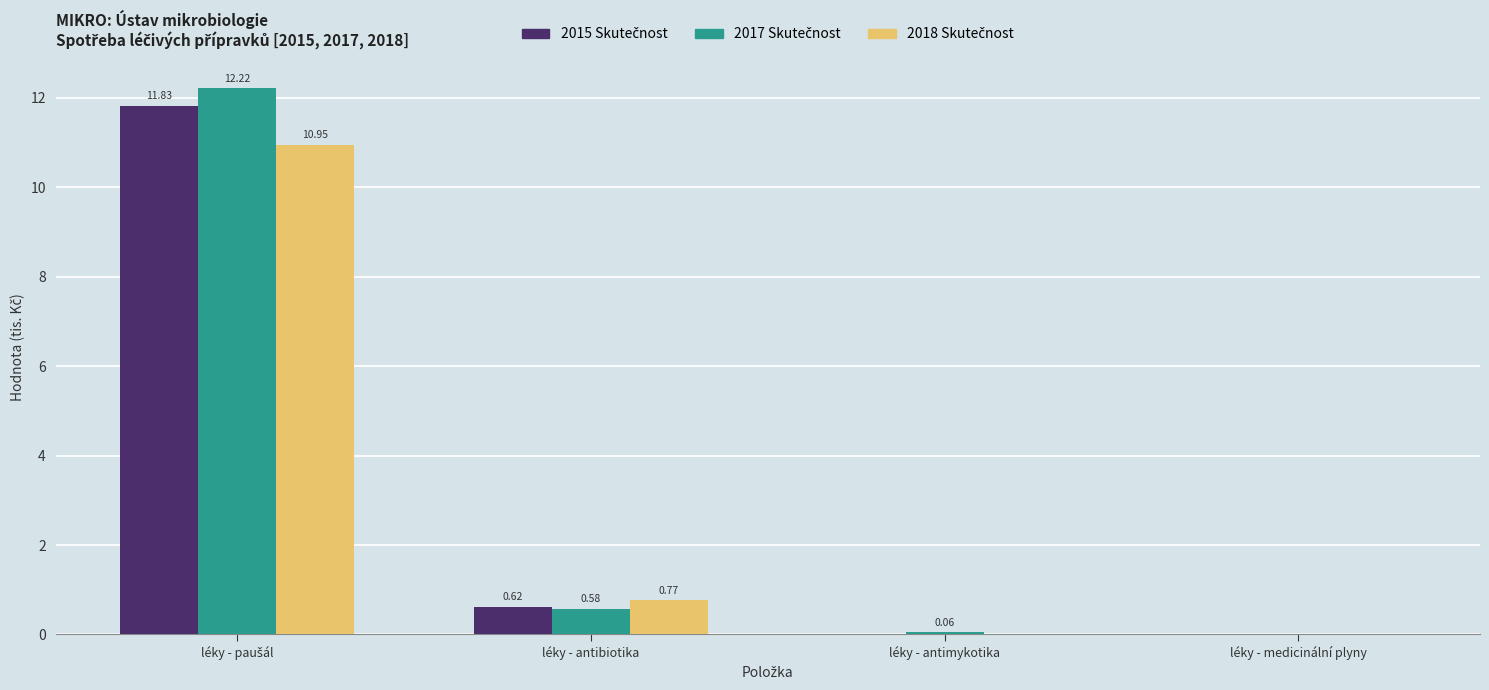

Reading right to left, extract all data points from this chart.

2015 Skutečnost: léky - medicinální plyny=0.0	léky - antimykotika=0.0	léky - antibiotika=0.6	léky - paušál=11.8
2017 Skutečnost: léky - medicinální plyny=0.0	léky - antimykotika=0.1	léky - antibiotika=0.6	léky - paušál=12.2
2018 Skutečnost: léky - medicinální plyny=0.0	léky - antimykotika=0.0	léky - antibiotika=0.8	léky - paušál=11.0